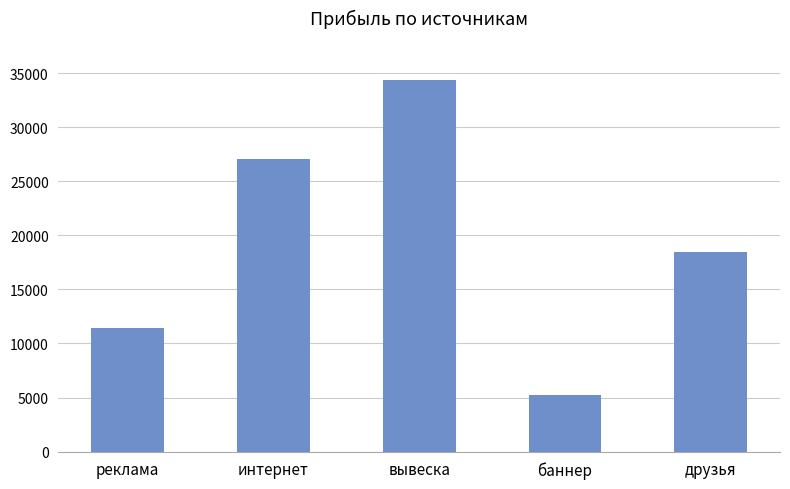

What position from the left is вывеска?

3